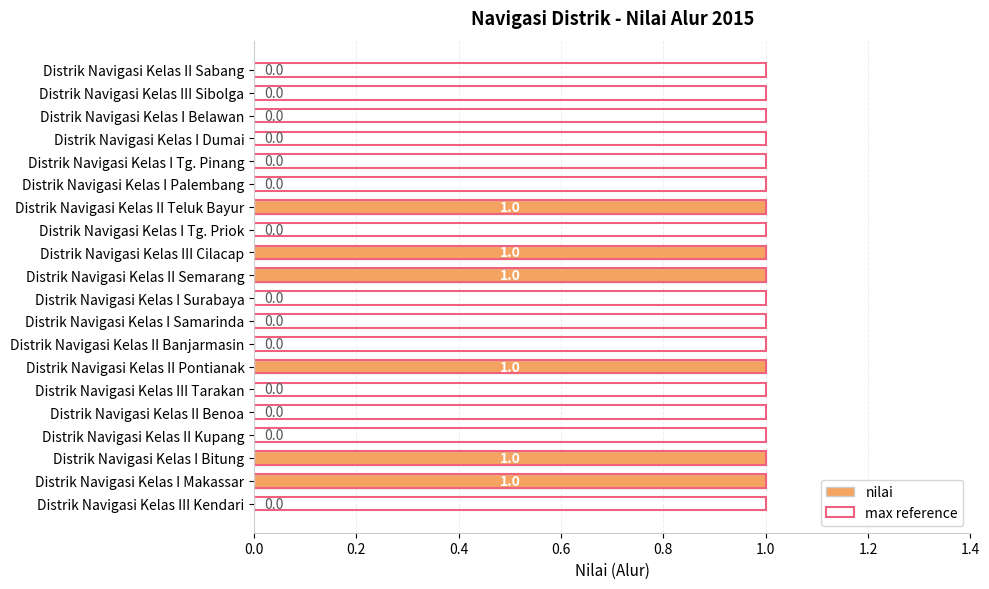

Are the bars horizontal?

Yes